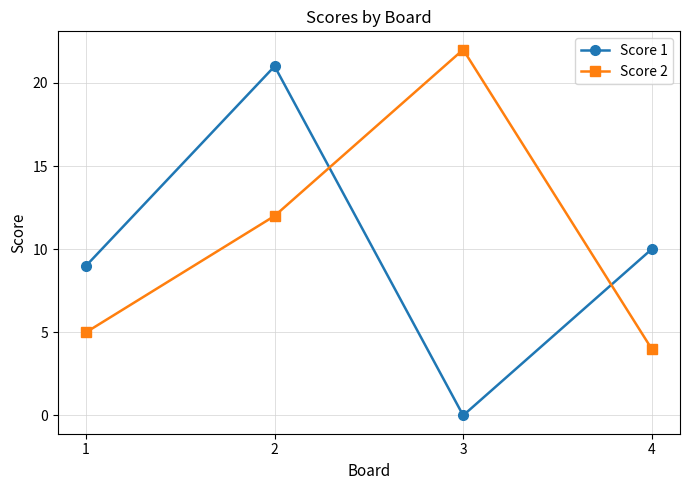

Which series has the largest range (max minus min)?

Score 1